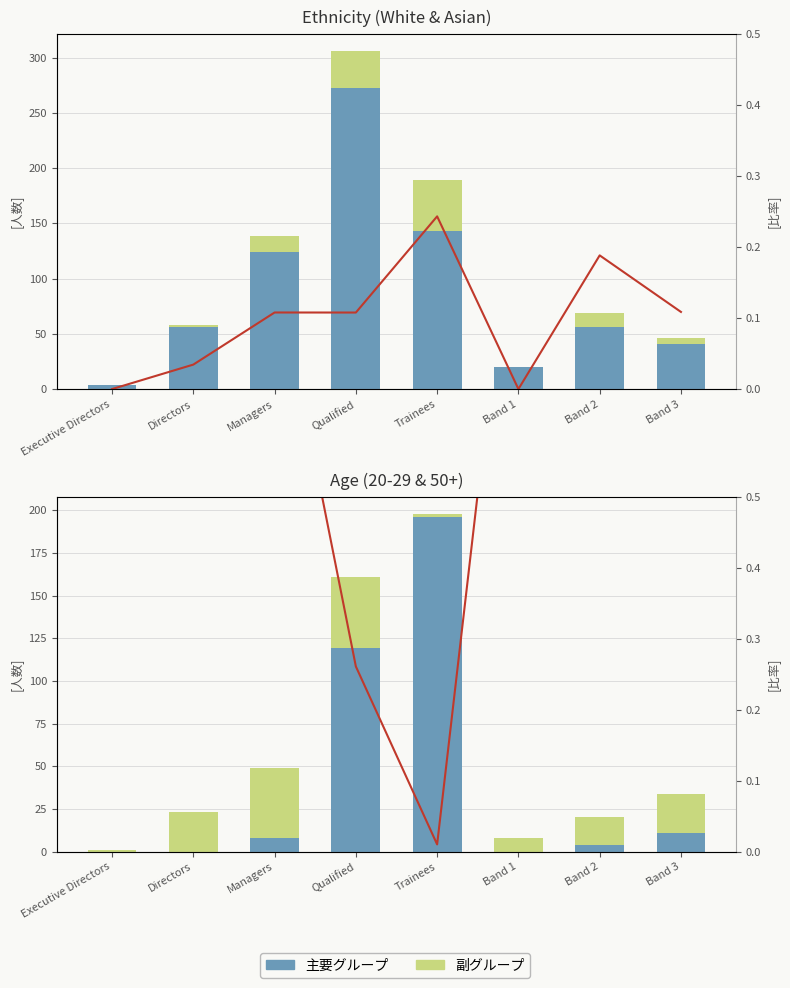

What is the maximum value for 50+ %?

1.0